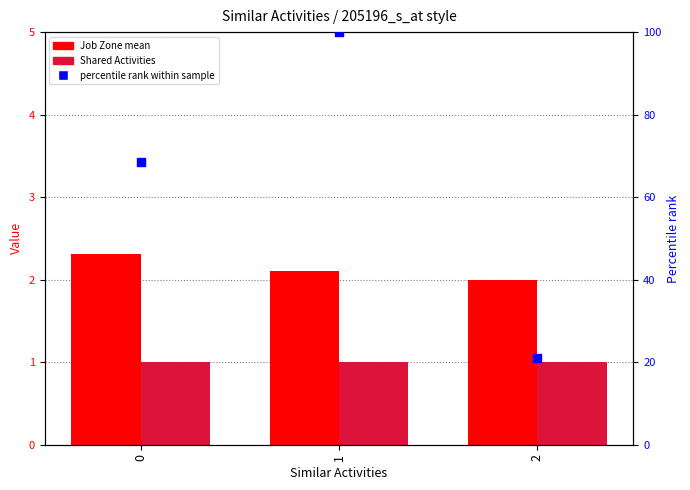

Which series contains the highest Y value?

percentile rank within sample